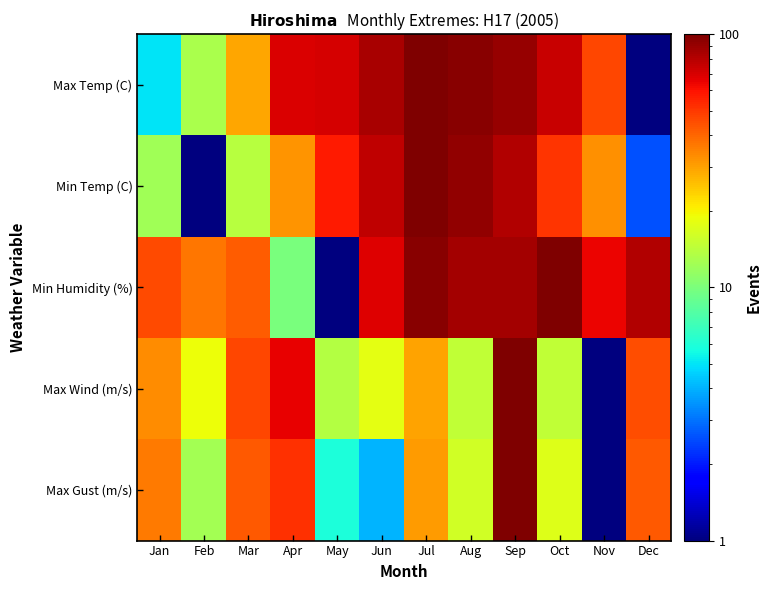

Reading left to right, extract all data points from this chart.

Max Temp (C): Jan=5.0	Feb=13.0	Mar=29.4	Apr=69.4	May=70.3	Jun=84.9	Jul=100.0	Aug=96.4	Sep=91.1	Oct=74.7	Nov=46.7	Dec=1.0
Min Temp (C): Jan=12.3	Feb=1.0	Mar=13.9	Apr=31.9	May=57.3	Jun=77.7	Jul=100.0	Aug=93.0	Sep=81.2	Oct=51.1	Nov=32.3	Dec=2.6
Min Humidity (%): Jan=46.0	Feb=37.0	Mar=41.5	Apr=10.0	May=1.0	Jun=68.5	Jul=95.5	Aug=86.5	Sep=86.5	Oct=100.0	Nov=64.0	Dec=82.0
Max Wind (m/s): Jan=32.9	Feb=19.1	Mar=46.8	Apr=65.9	May=13.8	Jun=18.0	Jul=29.7	Aug=14.8	Sep=100.0	Oct=14.8	Nov=1.0	Dec=44.6
Max Gust (m/s): Jan=36.2	Feb=12.5	Mar=42.3	Apr=52.0	May=5.9	Jun=4.0	Jul=30.8	Aug=16.2	Sep=100.0	Oct=17.4	Nov=1.0	Dec=42.3